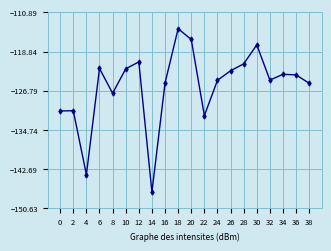

How many data points are less than -123?

12